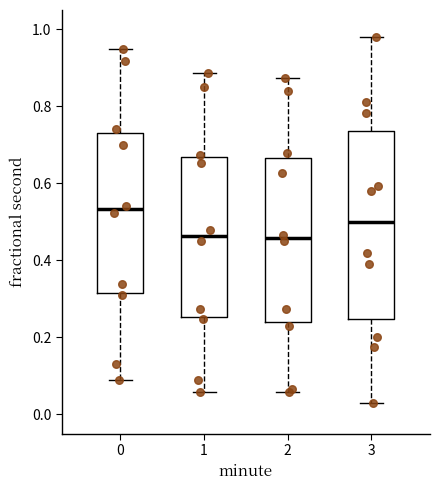

Reading left to right, read every box against the y-axis: the position of its median line, the range the box covers, and the ends of its whiskers. The values are not printed on the chart, so give them approximately, as read against the axis.

0: median 0.54, box 0.32 to 0.72, whiskers 0.08 to 0.94
1: median 0.46, box 0.26 to 0.66, whiskers 0.06 to 0.88
2: median 0.46, box 0.24 to 0.66, whiskers 0.06 to 0.88
3: median 0.50, box 0.24 to 0.74, whiskers 0.02 to 0.98